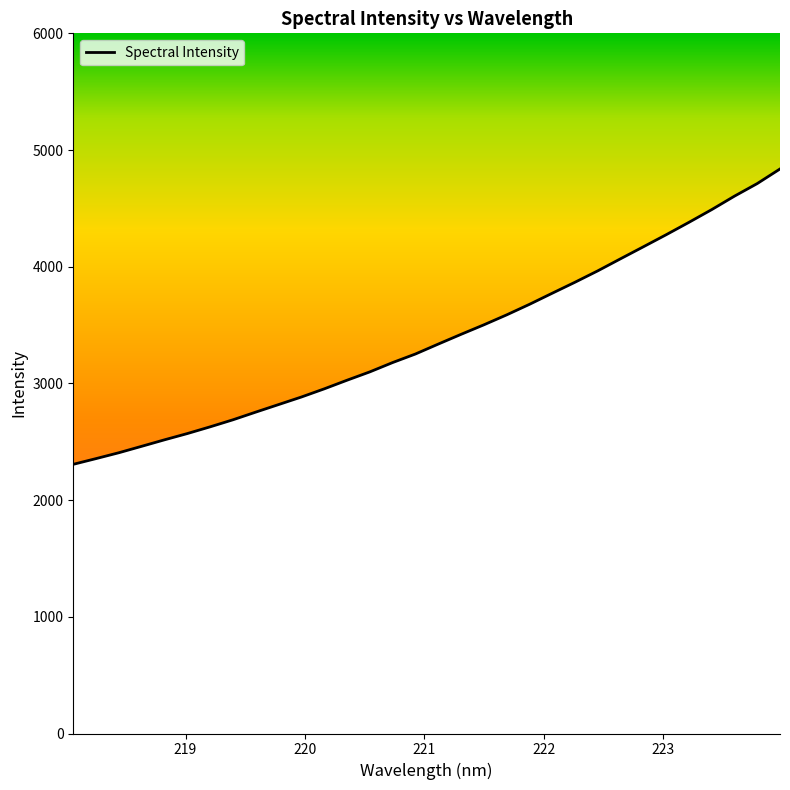

What is the greatest value displayed?

4837.8